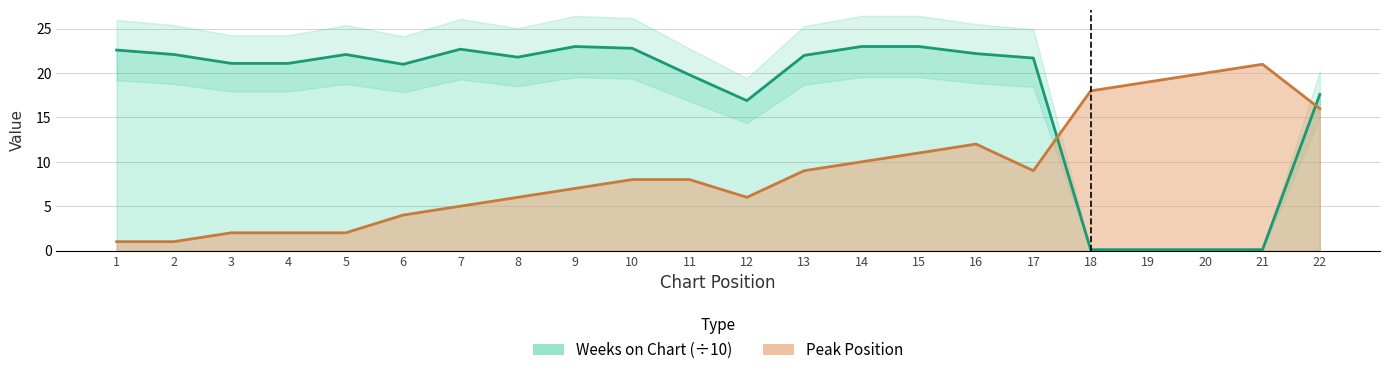

Which series changed the most between 12 and 19?

Weeks on Chart